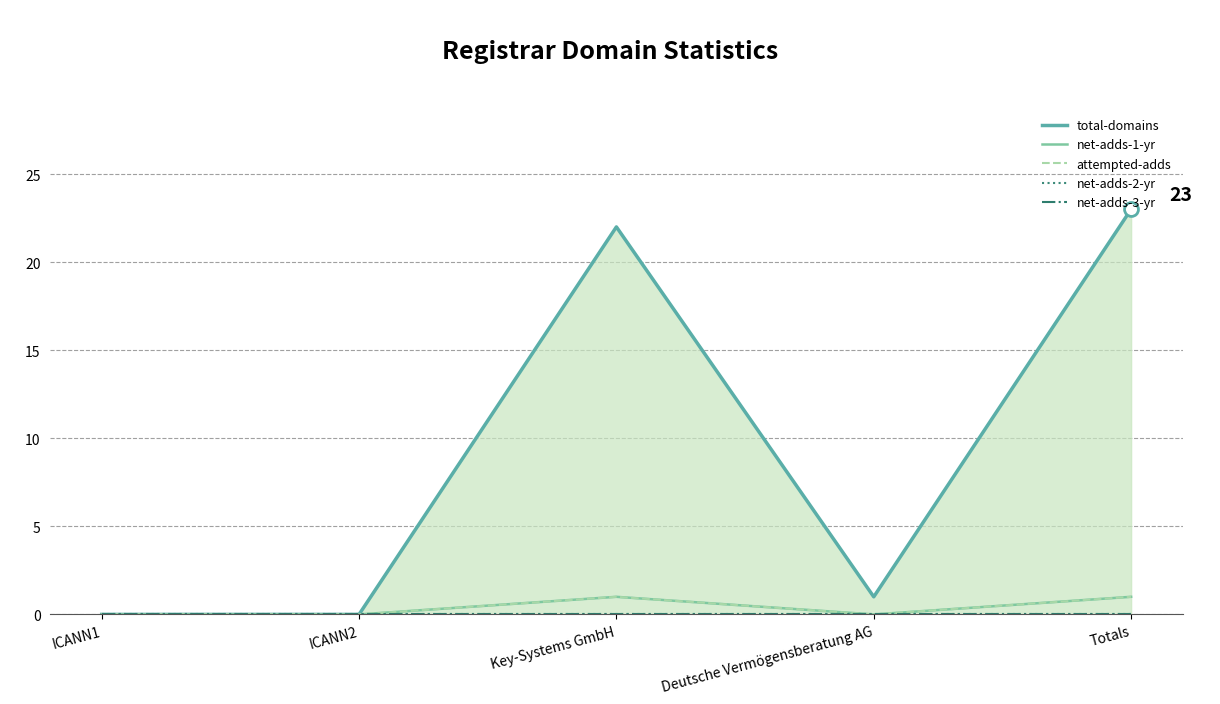

At which label does total-domains first exceed 1?

Key-Systems GmbH